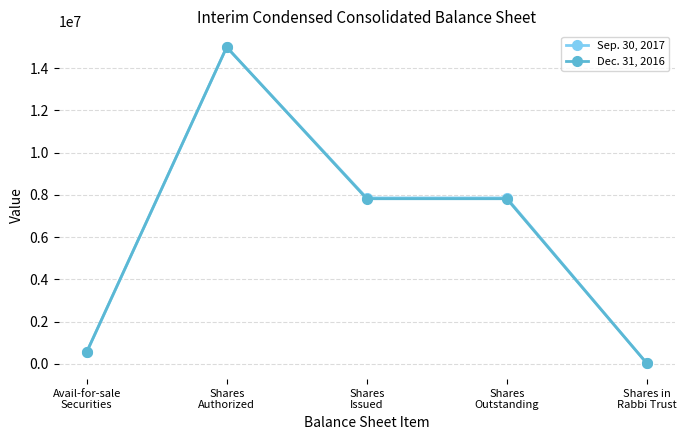

Reading right to left, list all the values displayed in this chart.

Sep. 30, 2017: Shares in
Rabbi Trust=28547	Shares
Outstanding=7856664	Shares
Issued=7856664	Shares
Authorized=15000000	Avail-for-sale
Securities=548468
Dec. 31, 2016: Shares in
Rabbi Trust=26042	Shares
Outstanding=7821069	Shares
Issued=7821069	Shares
Authorized=15000000	Avail-for-sale
Securities=557648